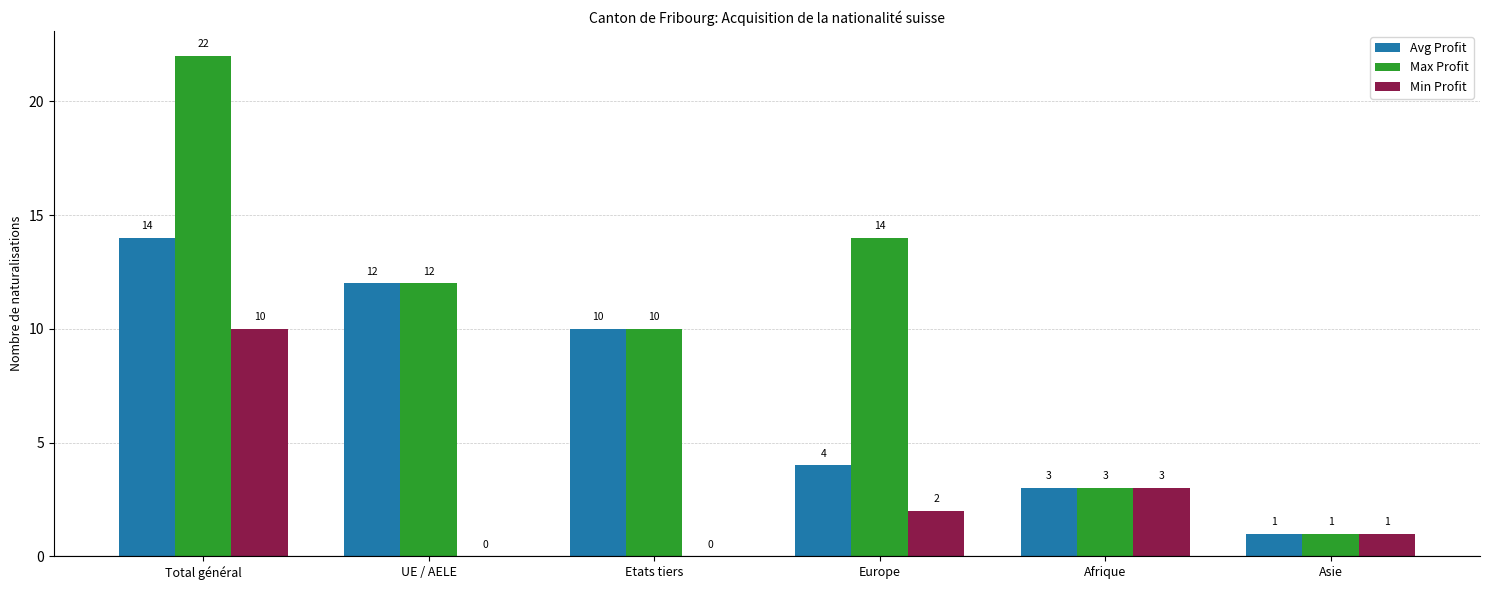

The Min Profit series shows 1 at Asie. True or false?

True